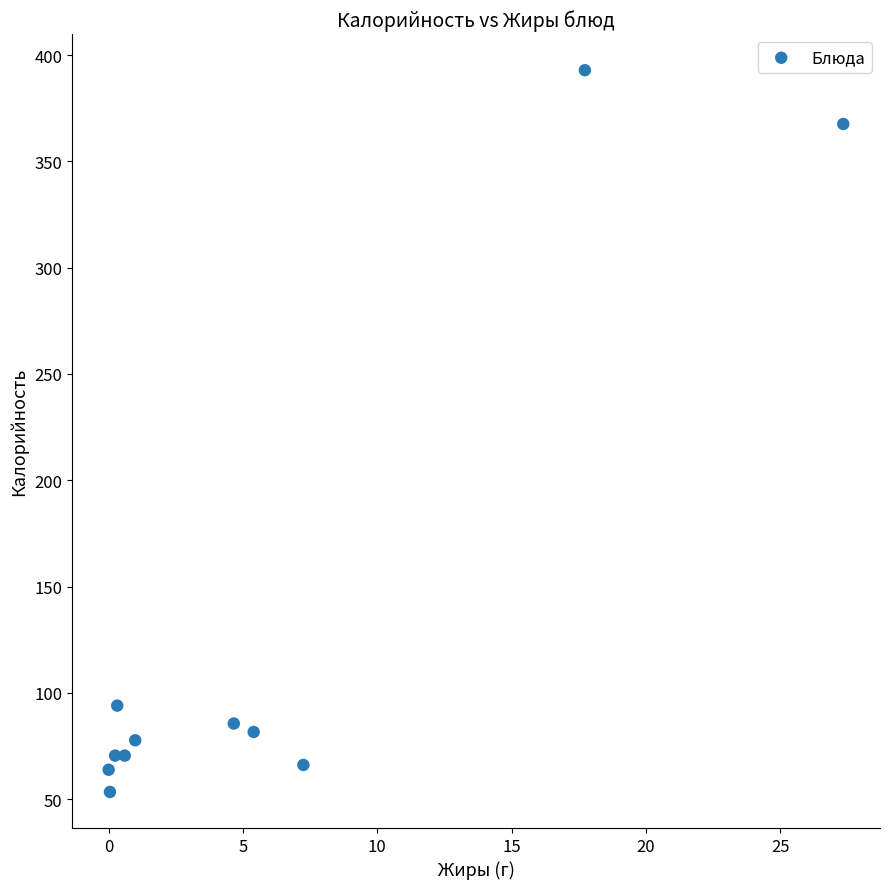

What is the range of X values (max minus min)?

27.4